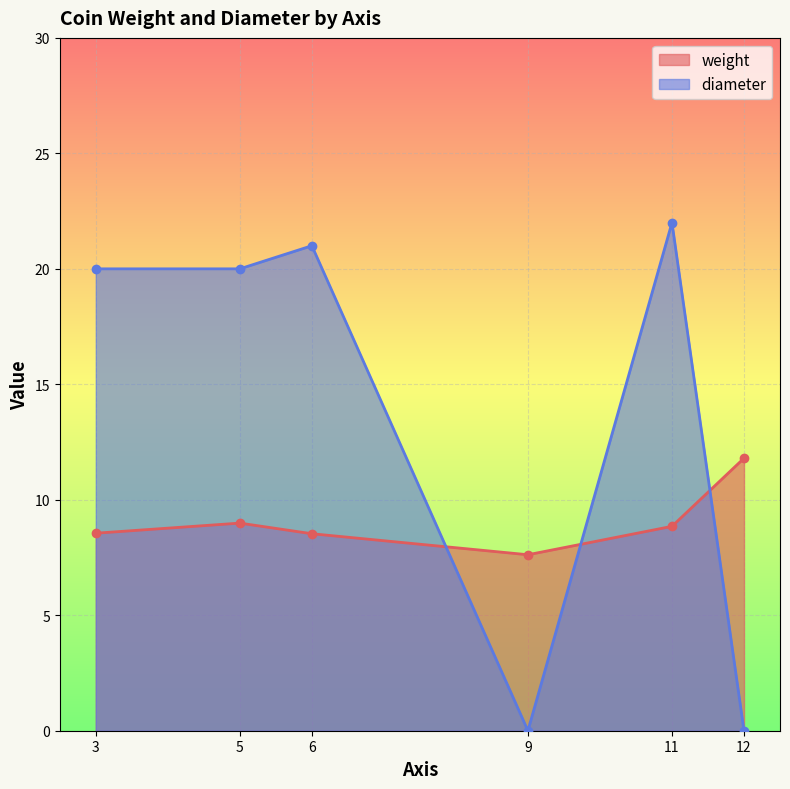

How many lines are shown in the chart?

2